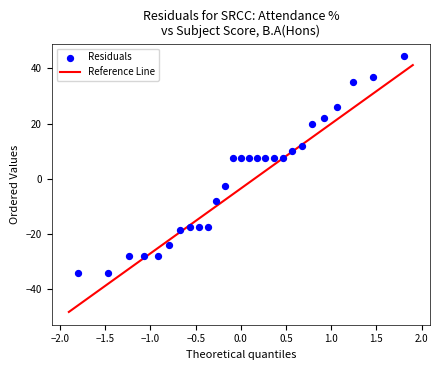

What is the range of X values (max minus min)?

3.6